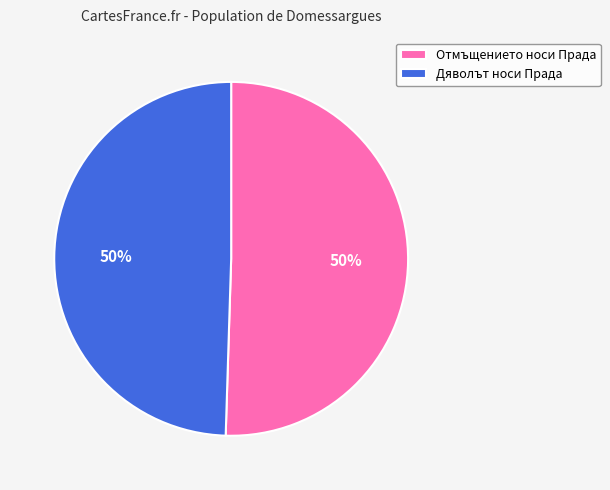

To the nearest percent, what percentage of the pie is Отмъщението носи Прада?

50%